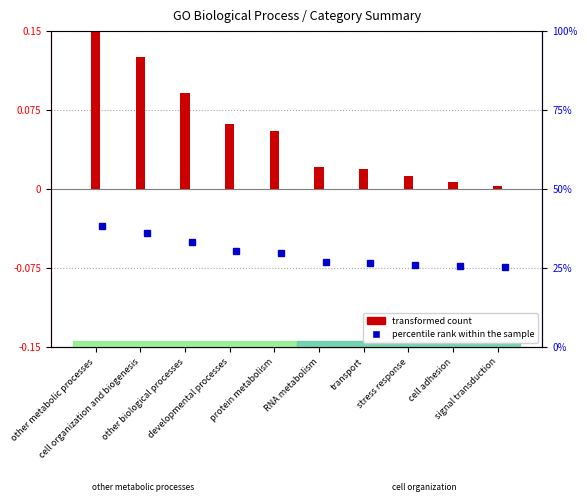

List the labels in order of value, smallest first.

signal transduction, cell adhesion, stress response, transport, RNA metabolism, protein metabolism, developmental processes, other biological processes, cell organization and biogenesis, other metabolic processes